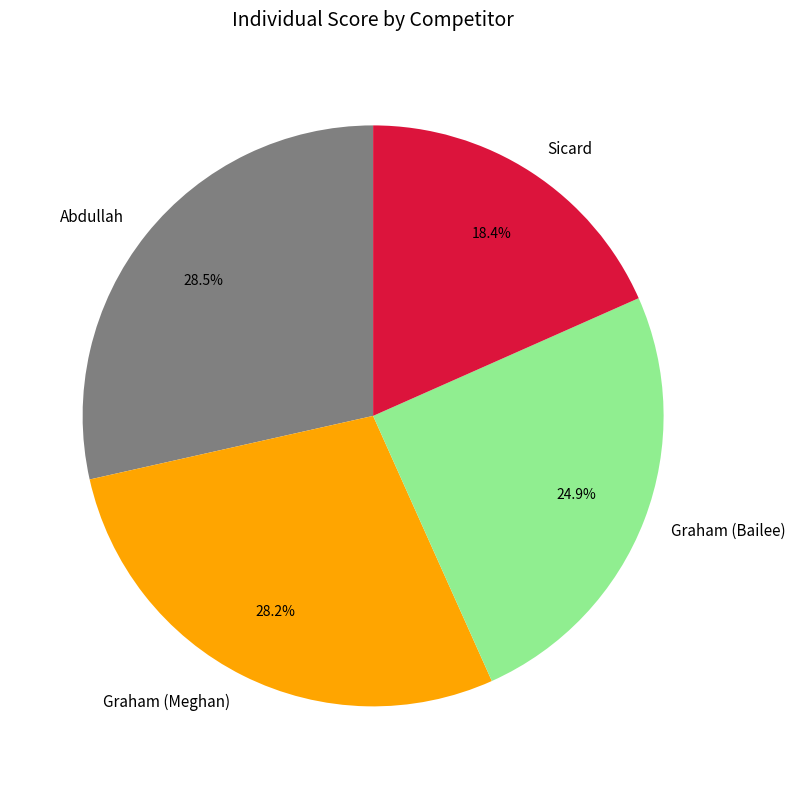

To the nearest percent, what is the difference between the largest and smallest slice percentages?

10%